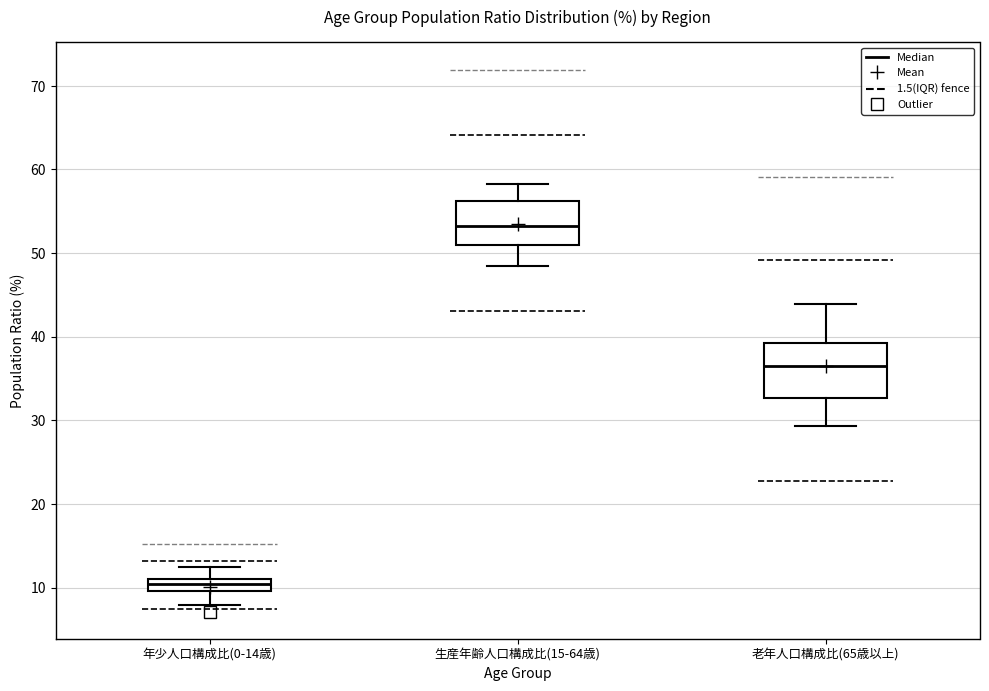

Where does the lower whisker of the box for 老年人口構成比(65歳以上) end on the y-axis? The values are not printed on the chart, so give them approximately, as read against the axis.

29